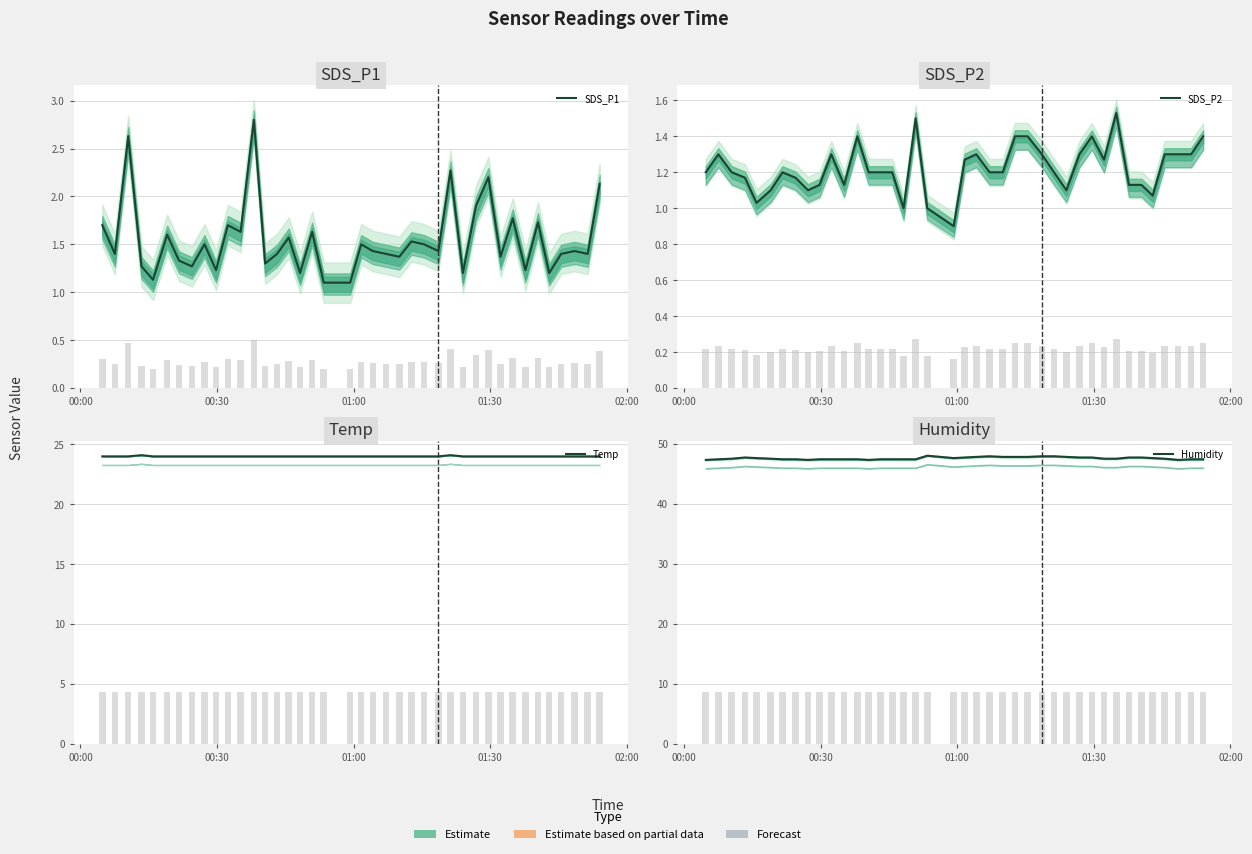

What is the difference between the maximum and minimum values in the Humidity series?

0.7